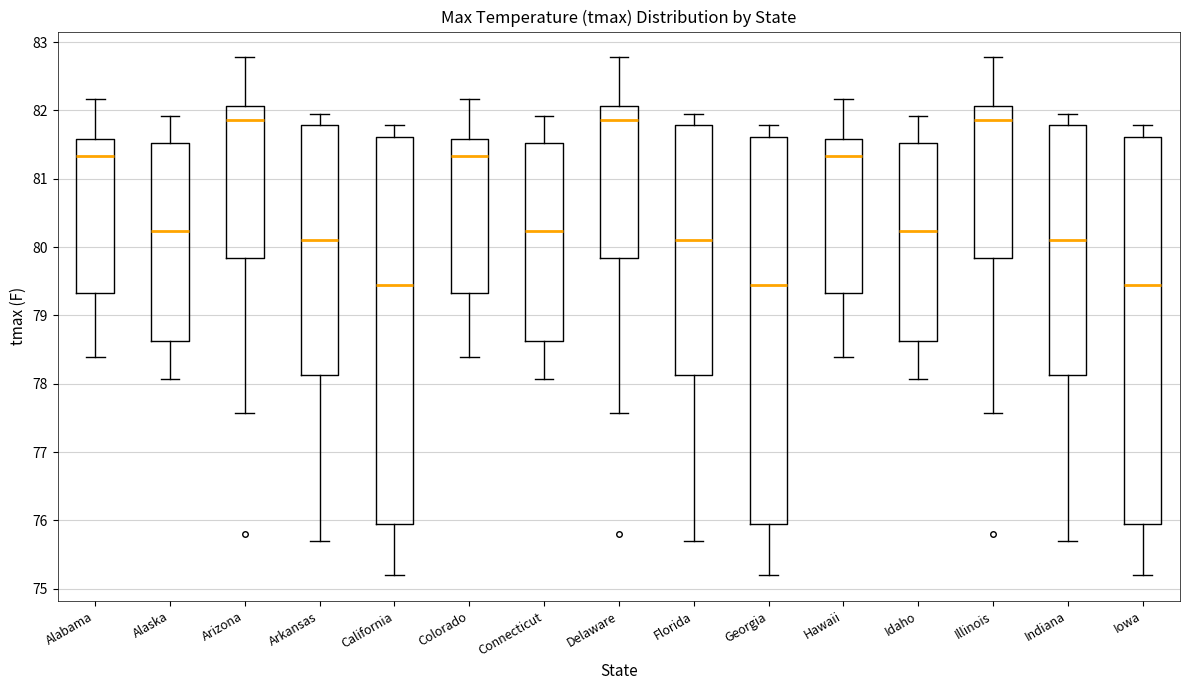

Reading left to right, transcribe this box plot: for each box, give where its median line is, the range the box spans, and where its two whiskers end, as read against the y-axis. The values are not printed on the chart, so give them approximately, as read against the axis.

Alabama: median 81.3, box 79.3 to 81.6, whiskers 78.4 to 82.2
Alaska: median 80.2, box 78.6 to 81.5, whiskers 78.1 to 81.9
Arizona: median 81.9, box 79.8 to 82.1, whiskers 77.6 to 82.8
Arkansas: median 80.1, box 78.1 to 81.8, whiskers 75.7 to 81.9
California: median 79.5, box 76.0 to 81.6, whiskers 75.2 to 81.8
Colorado: median 81.3, box 79.3 to 81.6, whiskers 78.4 to 82.2
Connecticut: median 80.2, box 78.6 to 81.5, whiskers 78.1 to 81.9
Delaware: median 81.9, box 79.8 to 82.1, whiskers 77.6 to 82.8
Florida: median 80.1, box 78.1 to 81.8, whiskers 75.7 to 81.9
Georgia: median 79.5, box 76.0 to 81.6, whiskers 75.2 to 81.8
Hawaii: median 81.3, box 79.3 to 81.6, whiskers 78.4 to 82.2
Idaho: median 80.2, box 78.6 to 81.5, whiskers 78.1 to 81.9
Illinois: median 81.9, box 79.8 to 82.1, whiskers 77.6 to 82.8
Indiana: median 80.1, box 78.1 to 81.8, whiskers 75.7 to 81.9
Iowa: median 79.5, box 76.0 to 81.6, whiskers 75.2 to 81.8